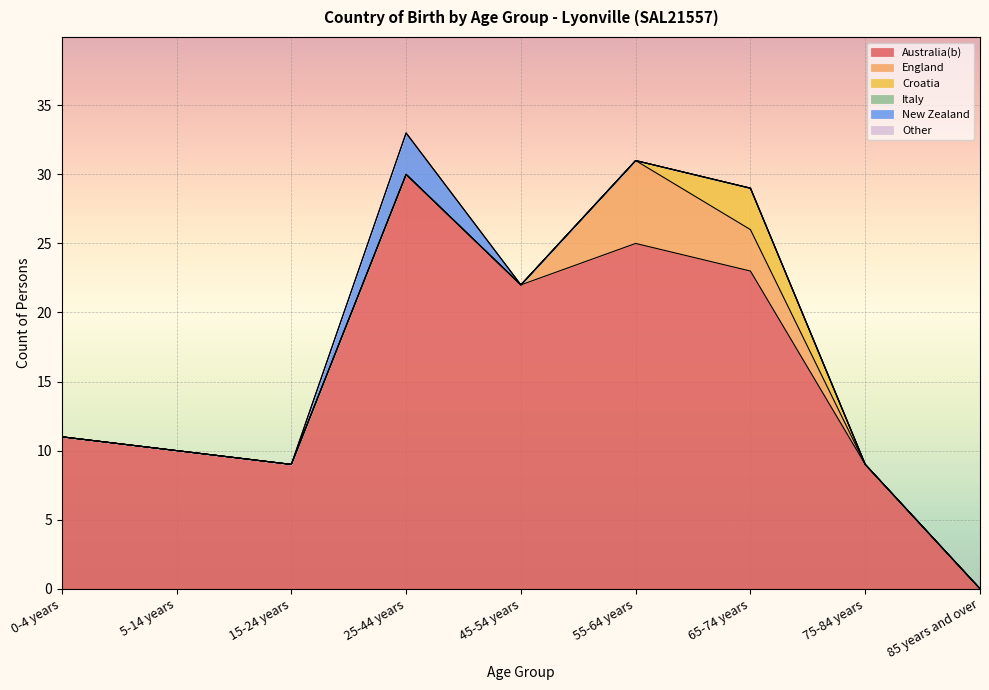

Which category has the highest value in the Australia(b) series?

25-44 years